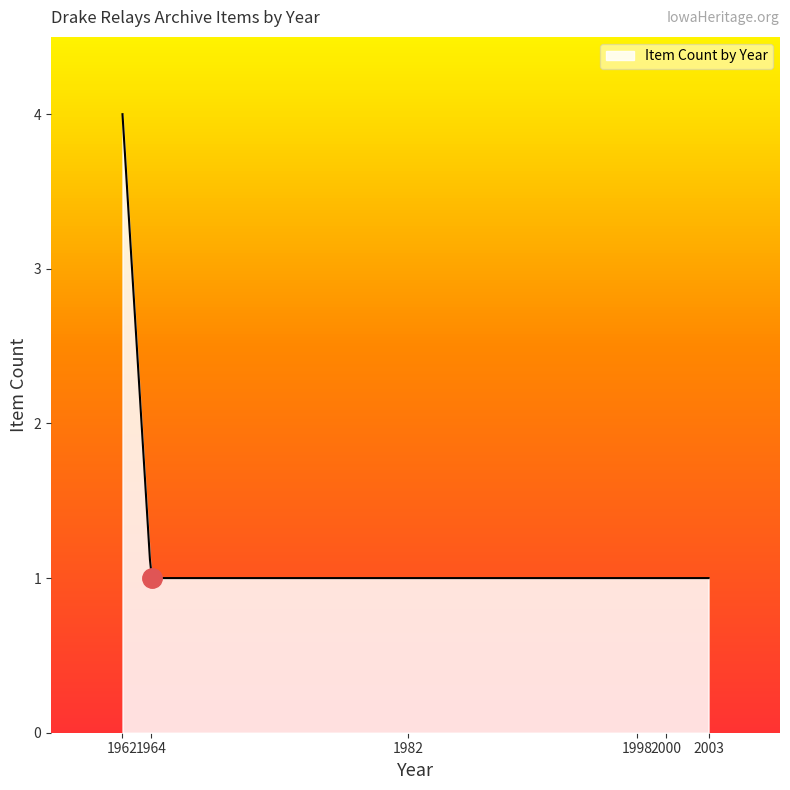

What is the smallest value displayed?

1.0